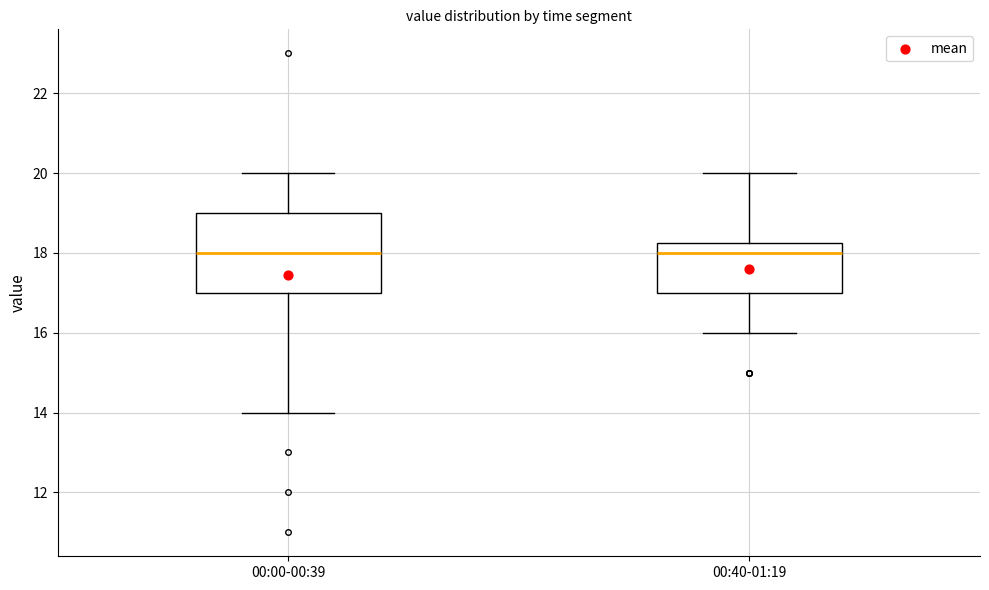

Reading left to right, transcribe this box plot: for each box, give where its median line is, the range the box spans, and where its two whiskers end, as read against the y-axis. The values are not printed on the chart, so give them approximately, as read against the axis.

00:00-00:39: median 18.0, box 17.0 to 19.0, whiskers 14.0 to 20.0
00:40-01:19: median 18.0, box 17.0 to 18.2, whiskers 16.0 to 20.0